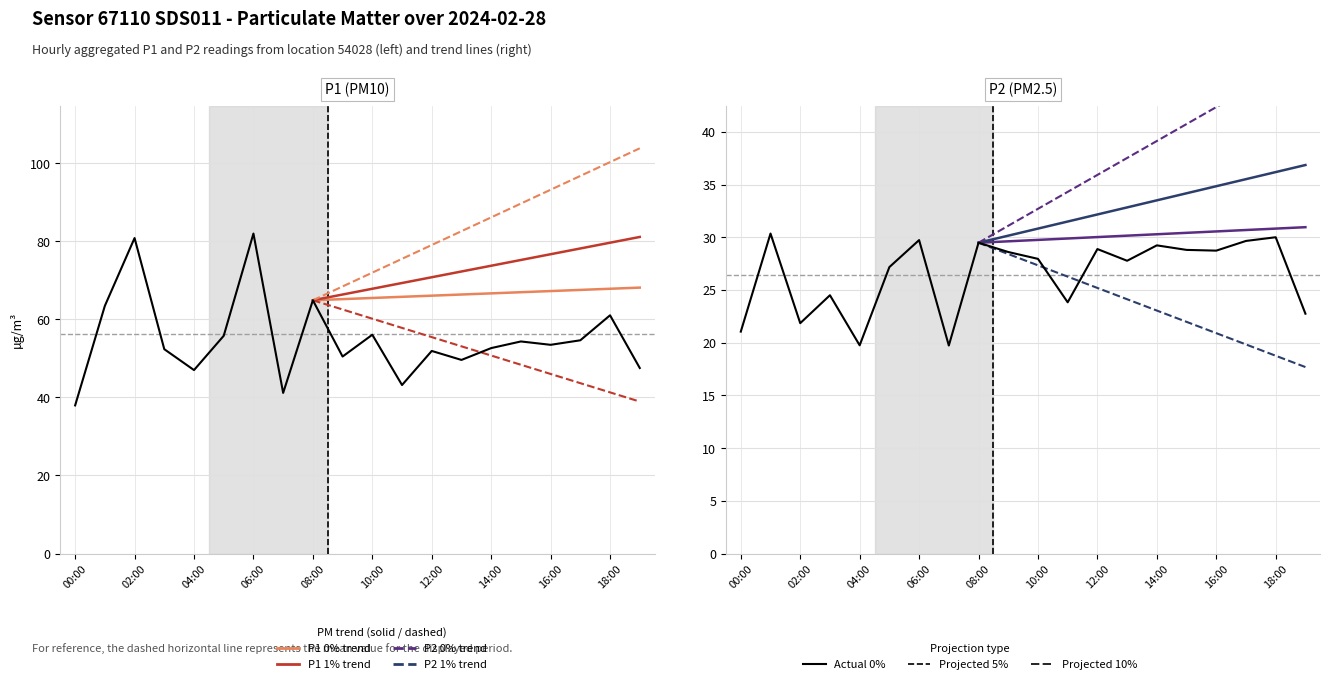

Does the chart have visible grid lines?

Yes